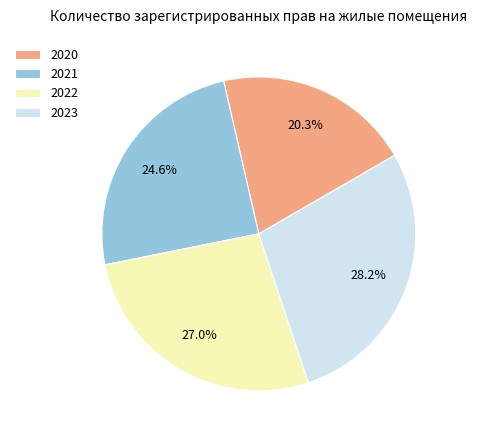

Combined, do 2023 and 2020 account for over 50%?

No